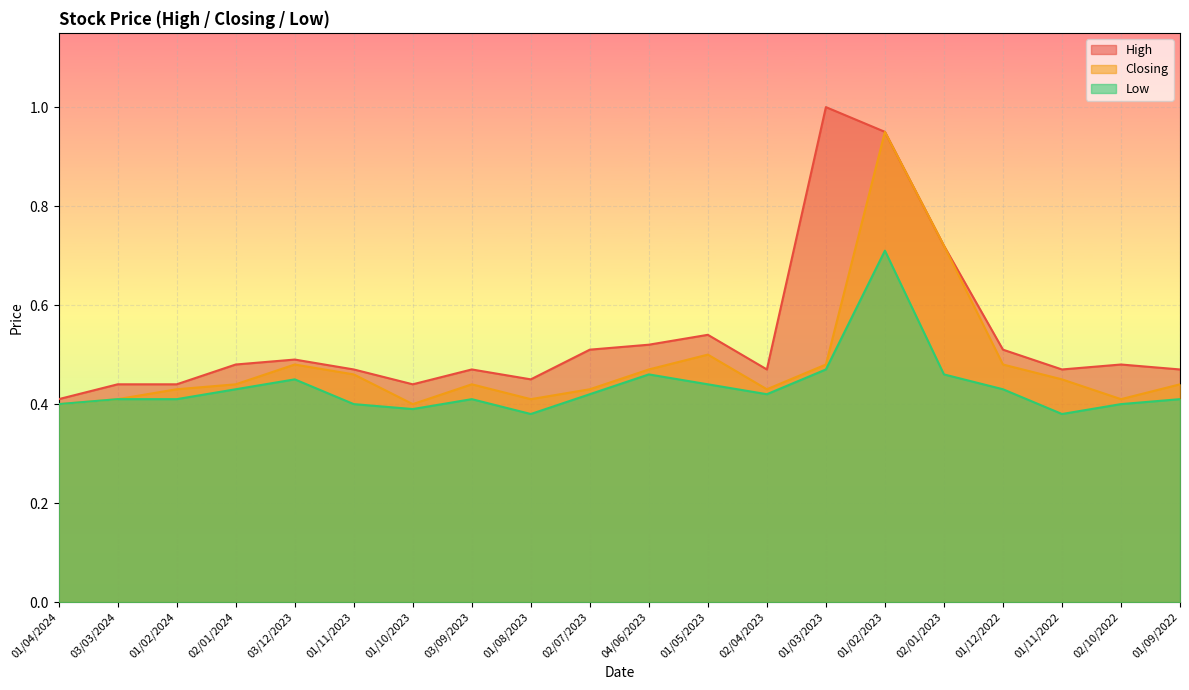

Where is the first local minimum for Closing?

01/10/2023